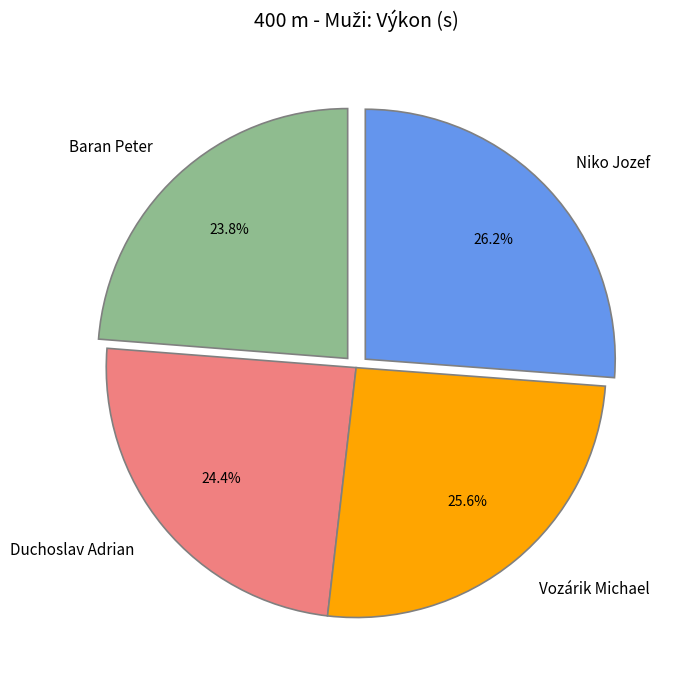

Do Baran Peter and Duchoslav Adrian together represent more than half of the pie?

No